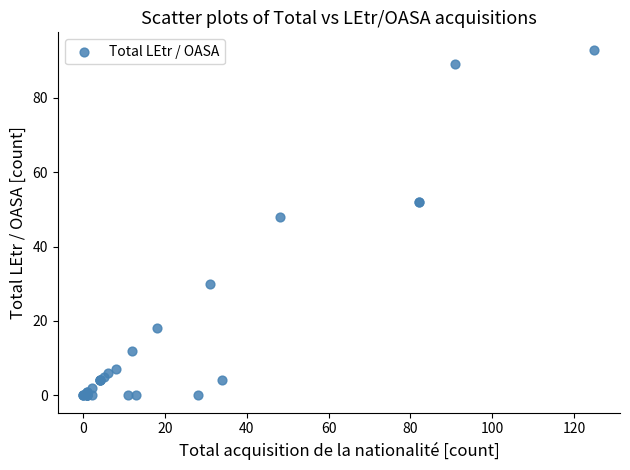

What Y value in the scatter plot is closest to 46?

48